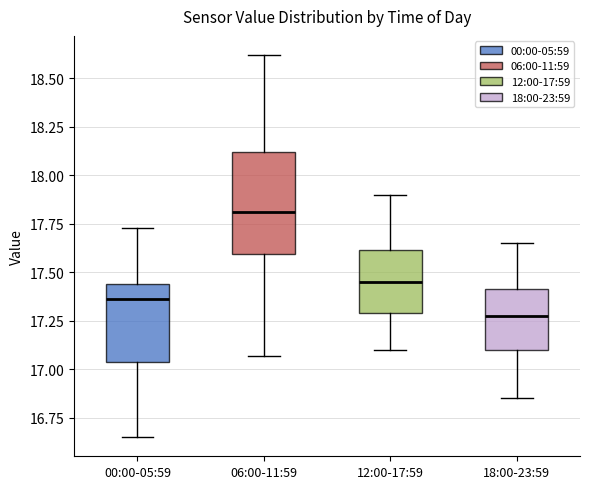

Reading left to right, transcribe this box plot: for each box, give where its median line is, the range the box spans, and where its two whiskers end, as read against the y-axis. The values are not printed on the chart, so give them approximately, as read against the axis.

00:00-05:59: median 17.35, box 17.05 to 17.45, whiskers 16.65 to 17.75
06:00-11:59: median 17.80, box 17.60 to 18.10, whiskers 17.05 to 18.60
12:00-17:59: median 17.45, box 17.30 to 17.60, whiskers 17.10 to 17.90
18:00-23:59: median 17.30, box 17.10 to 17.40, whiskers 16.85 to 17.65